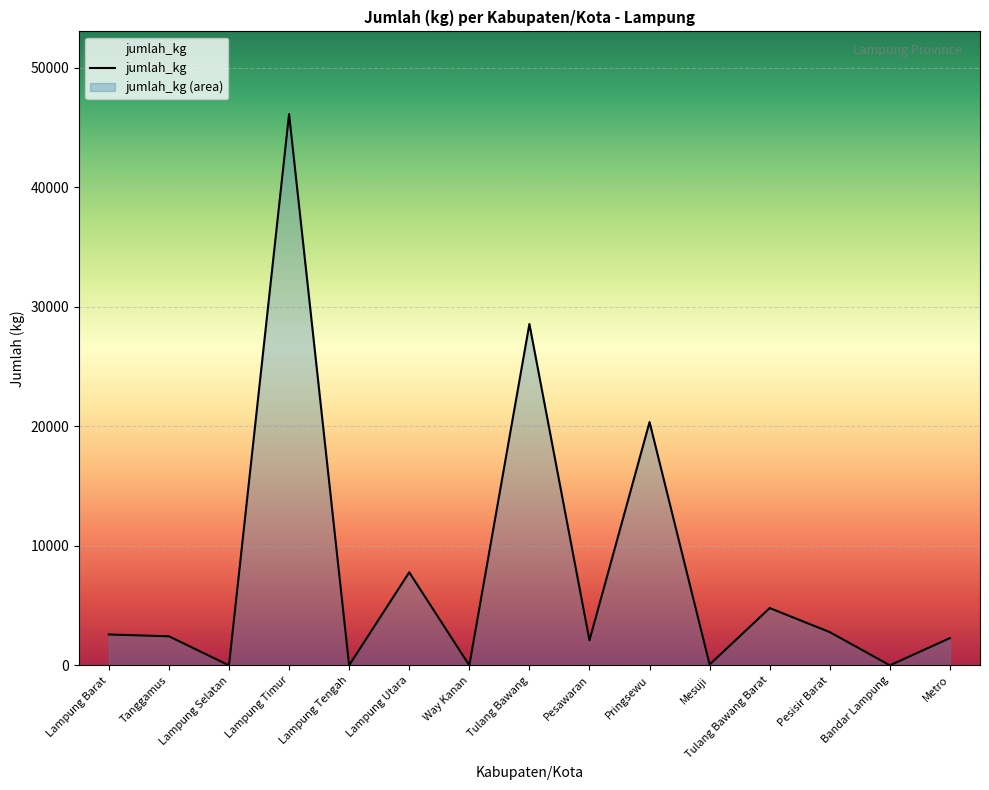

What is the label of the 8th point from the left?

Tulang Bawang